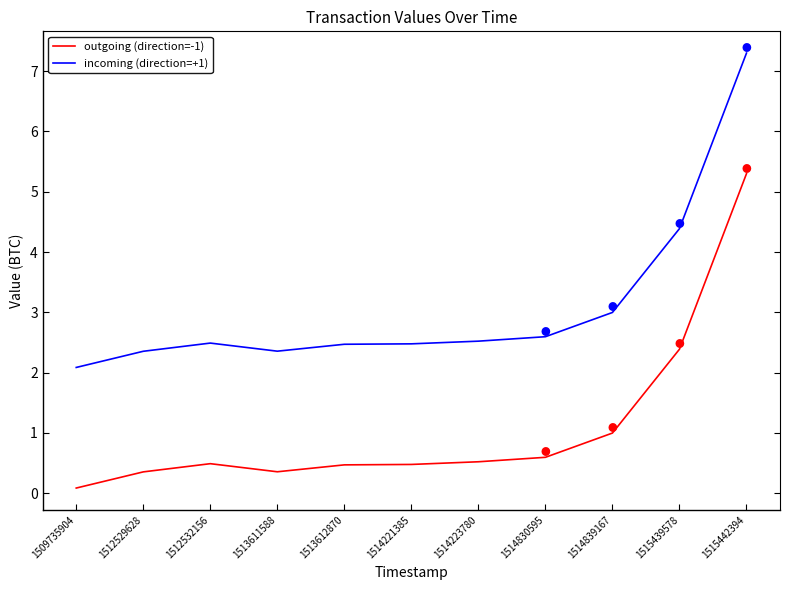

What is the difference between the maximum and minimum values in the incoming (direction=+1) series?

5.2